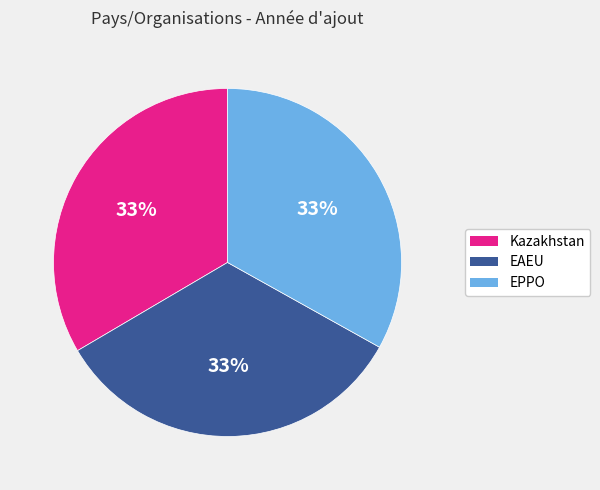

Does any single category account for the majority?

No